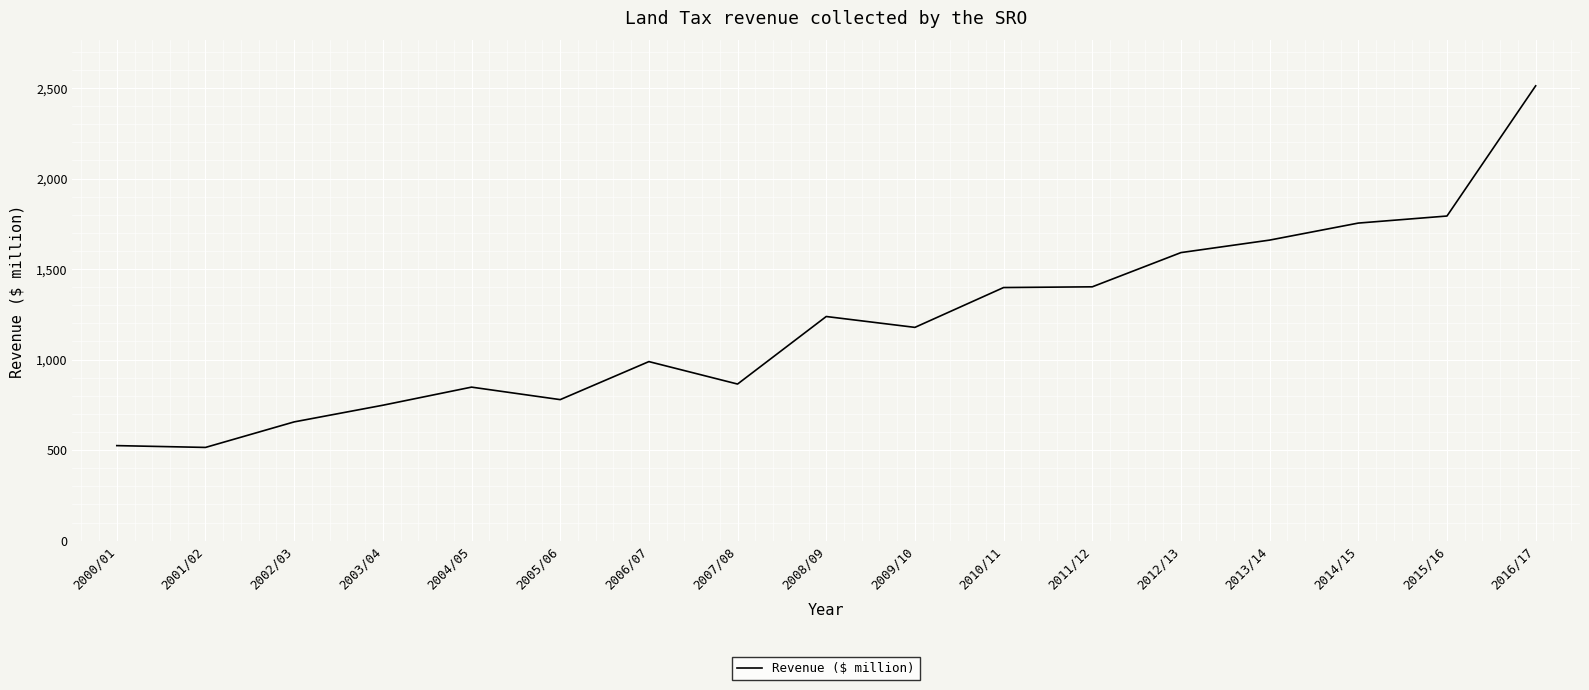

What is the difference between the values at 2004/05 and 2005/06?

69